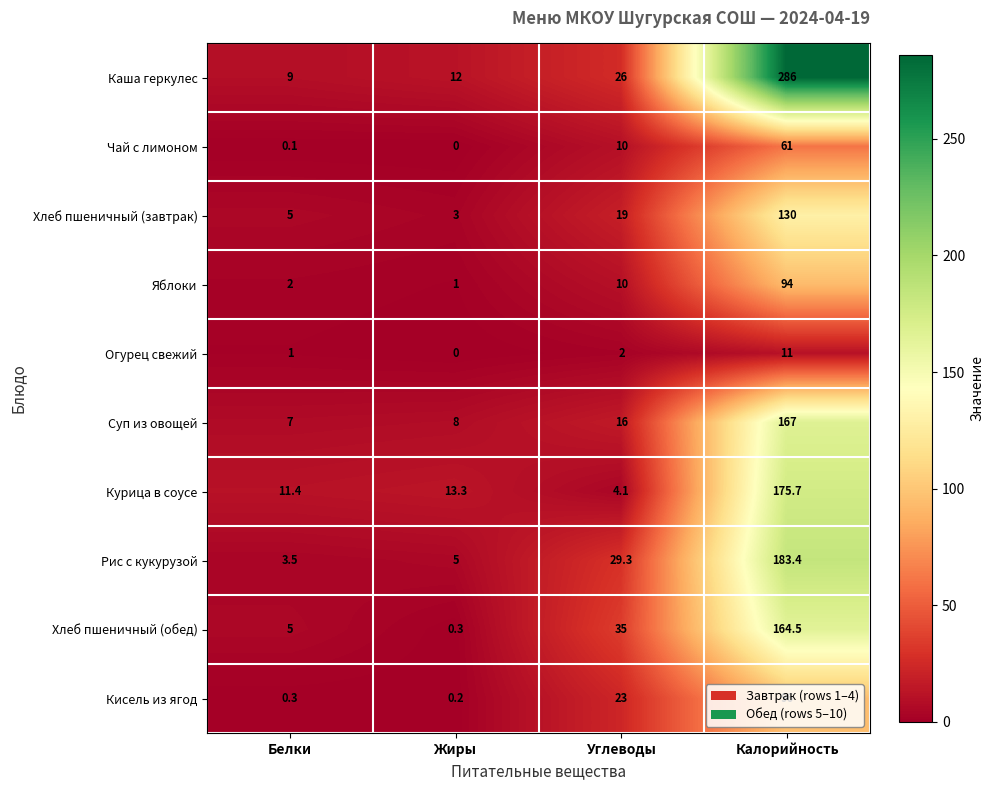

The value of Кисель из ягод at Углеводы is 23.0. True or false?

True